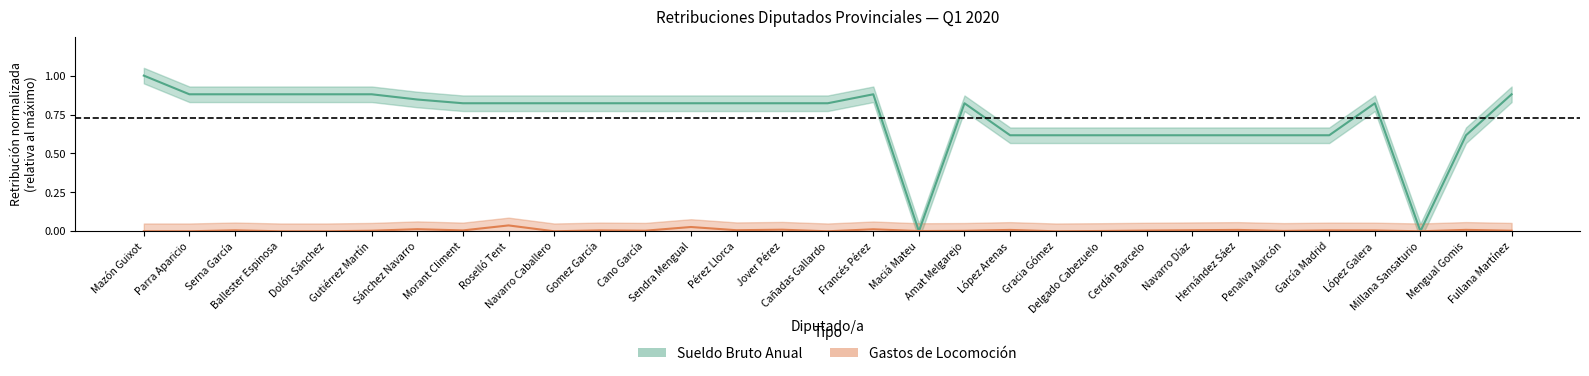

At which category does Sueldo_bruto_anual reach its first local peak?

Francés Pérez